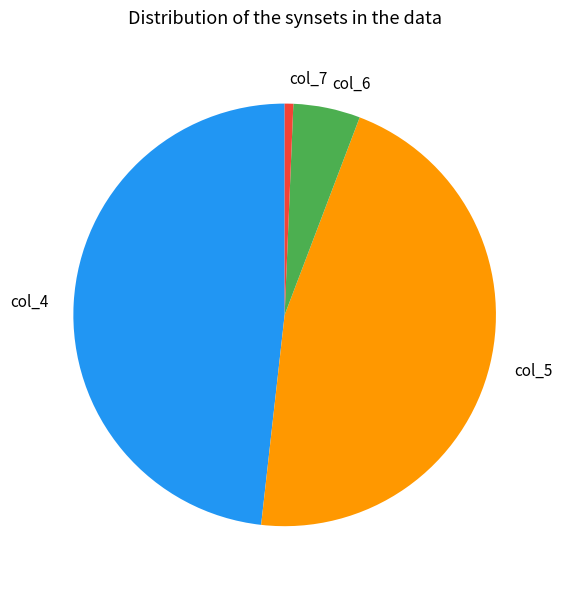

The col_7 slice represents 1% of the pie. True or false?

True